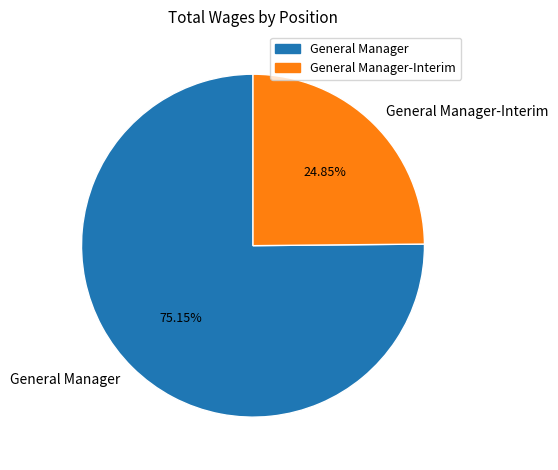

What is the smallest slice in the pie chart?

General Manager-Interim